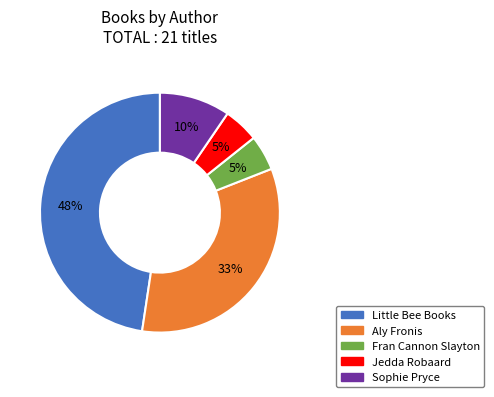

To the nearest percent, what is the average slice percentage?

20%